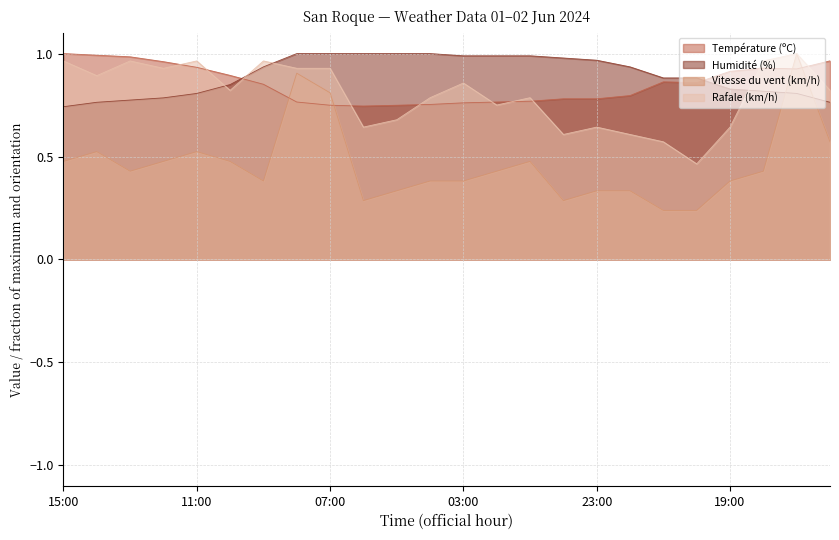

Which series has the widest spread of values?

Vitesse du vent (km/h)